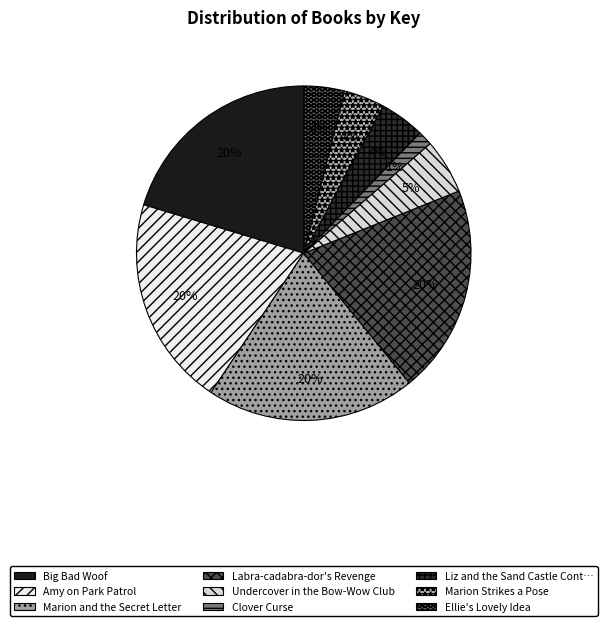

How many segments does this pie chart have?

9